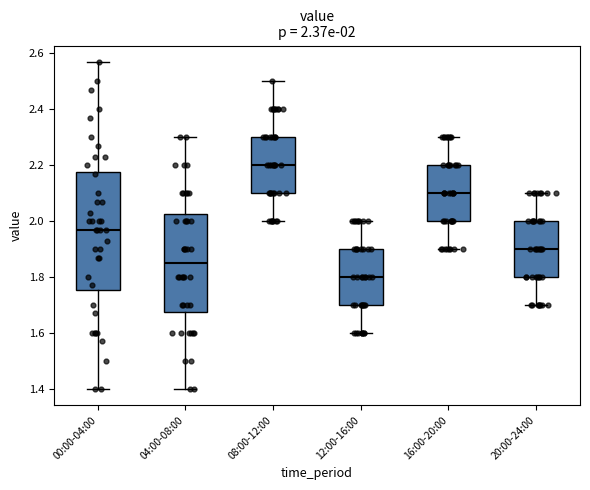

Which box is the tallest, from its lower edge to its upper edge?

00:00-04:00